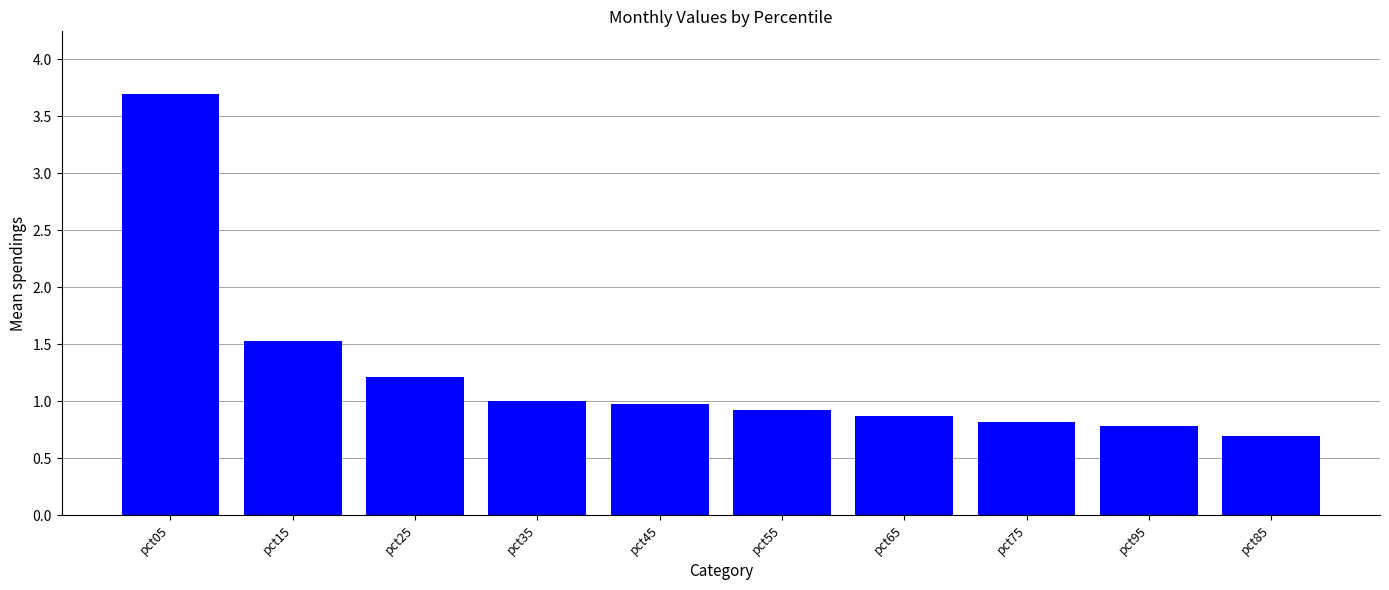

How many data points does each series have?

10